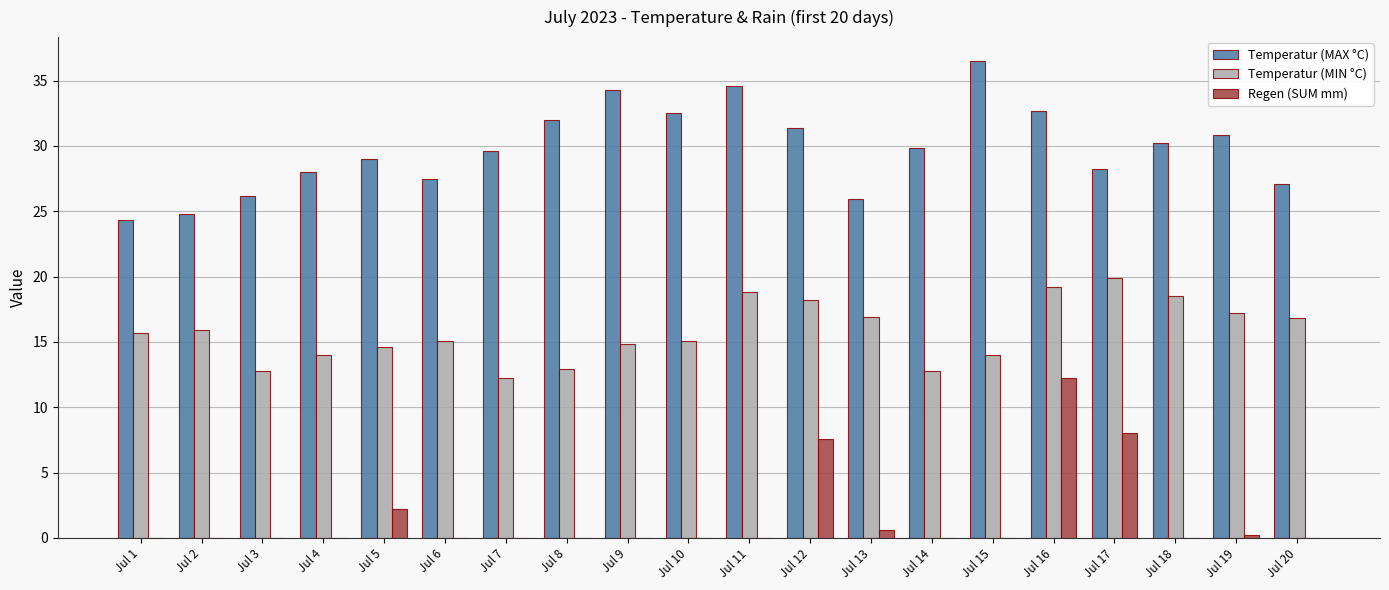

What is the sum of the Temperatur (MAX °C) values at Jul 20 and Jul 5?

56.1